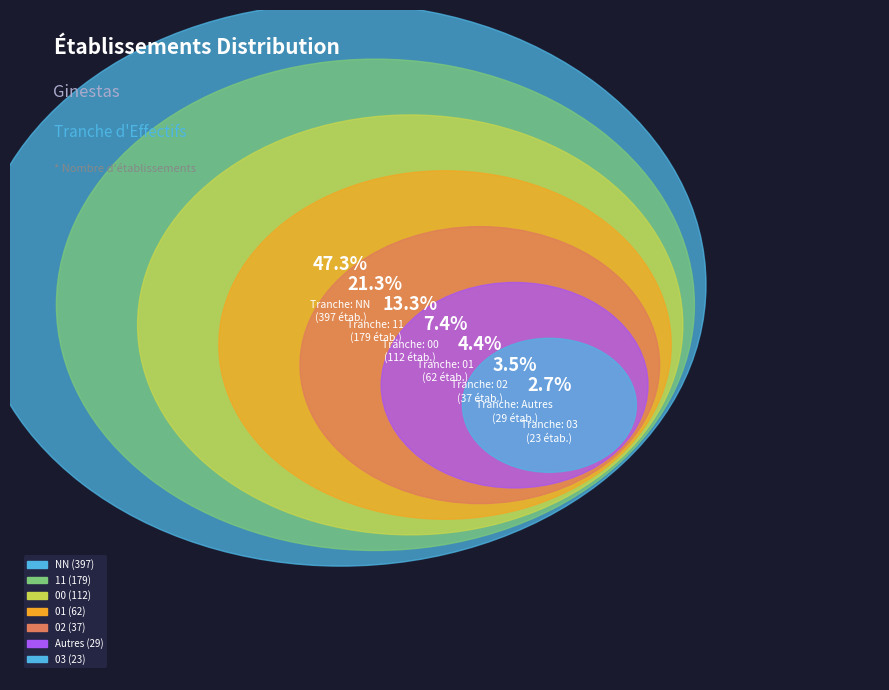

What percentage is the 01 slice, to the nearest percent?

7%